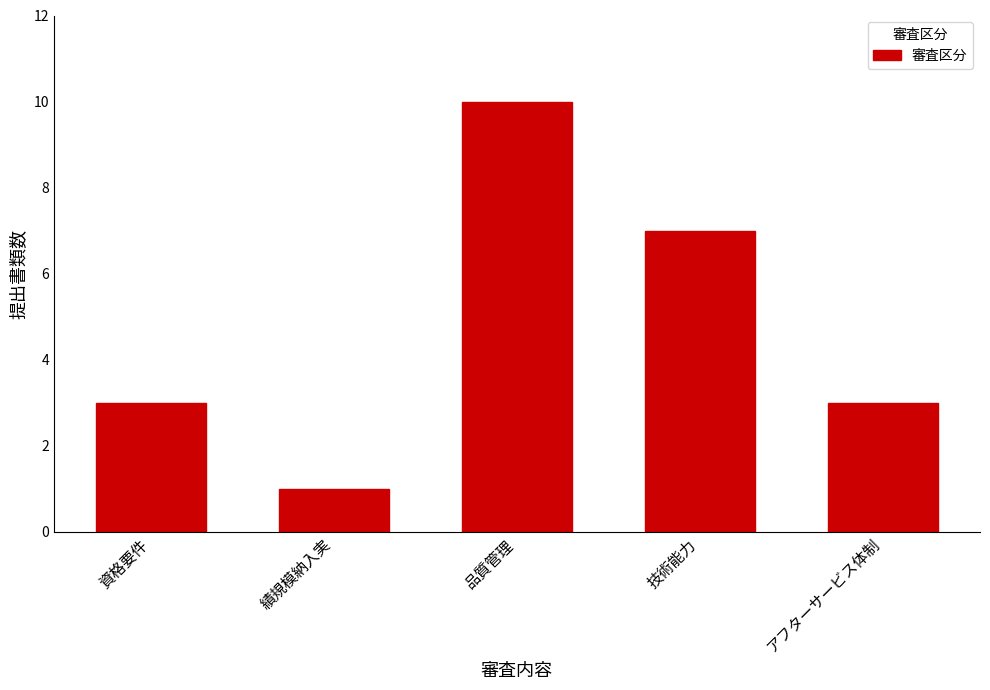

What is the greatest value displayed?

10